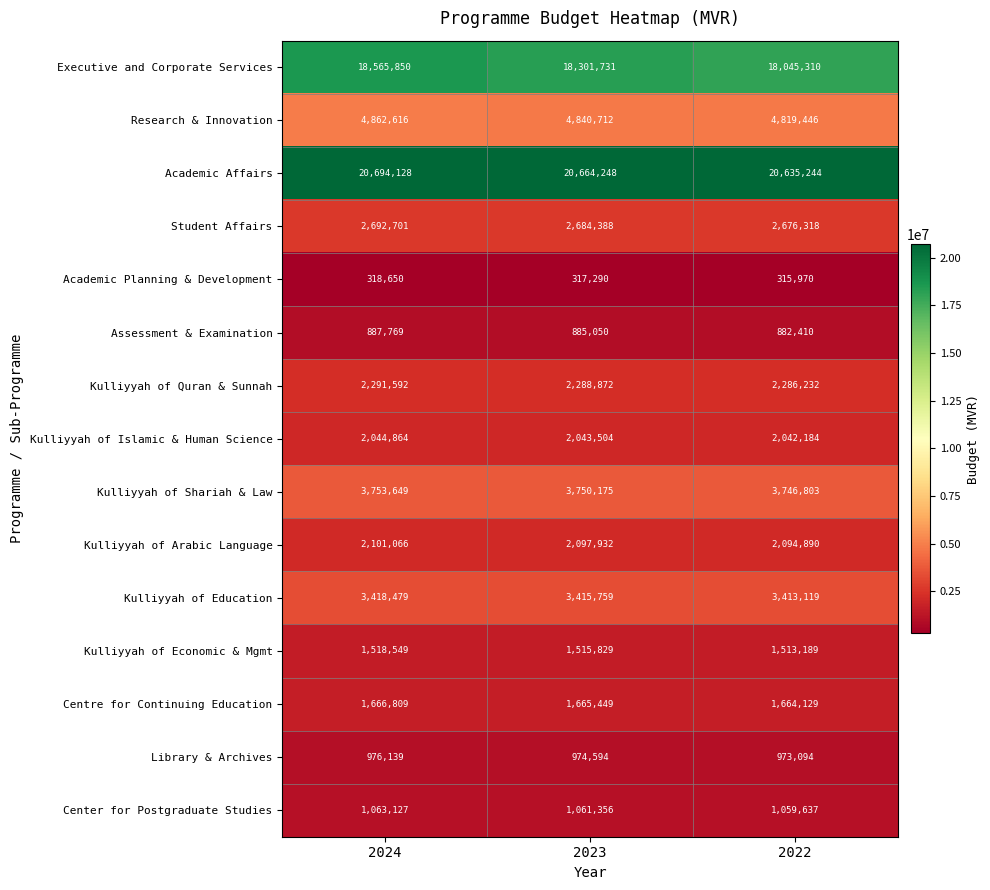

At which label does Library & Archives reach its minimum?

2022